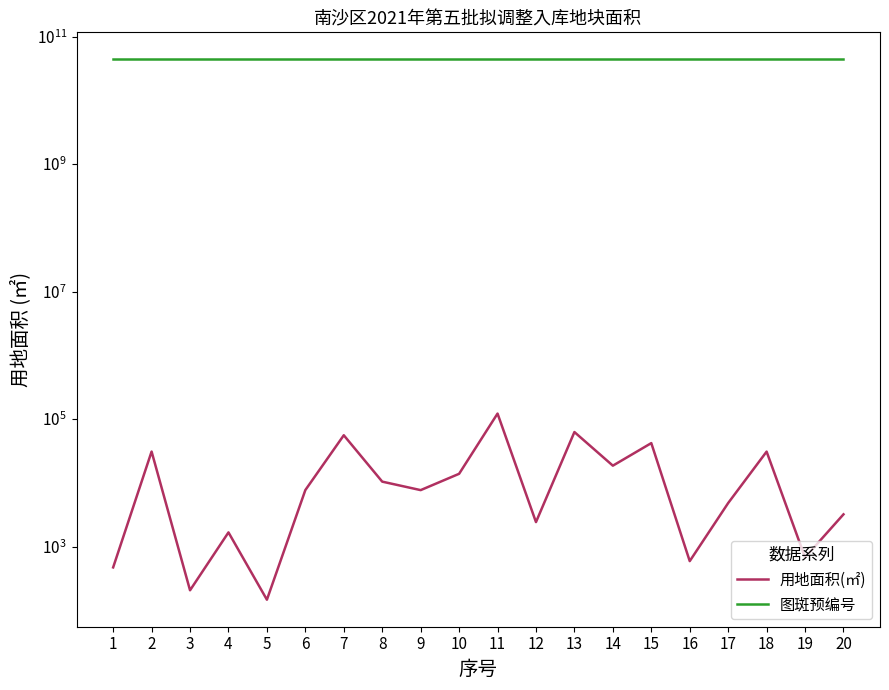

What is the value of the 图斑预编号 point at the 11th from the left?

44011517316.0